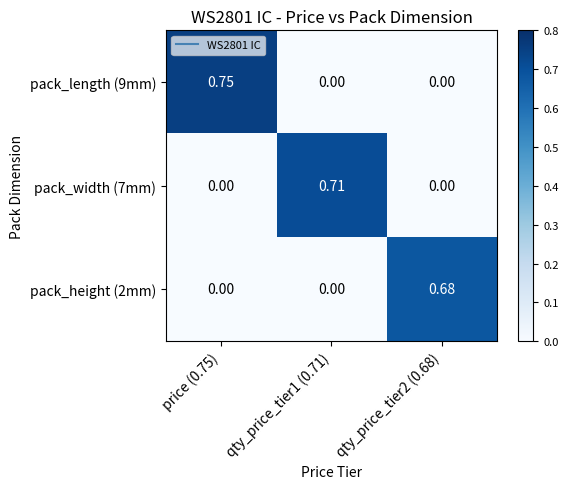

At which category is the sum across all series the highest?

price (0.75)